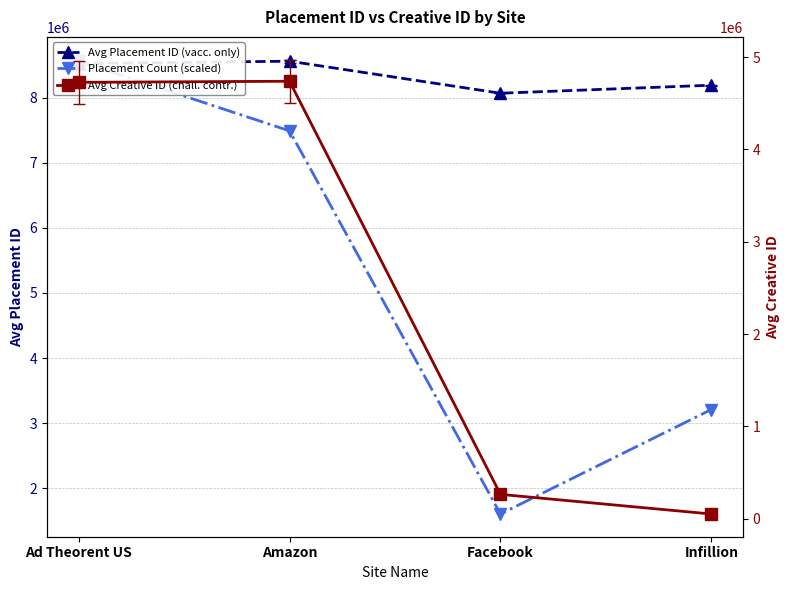

True or false: Placement Count (scaled) and Avg Placement ID (vacc. only) cross at least once.

True